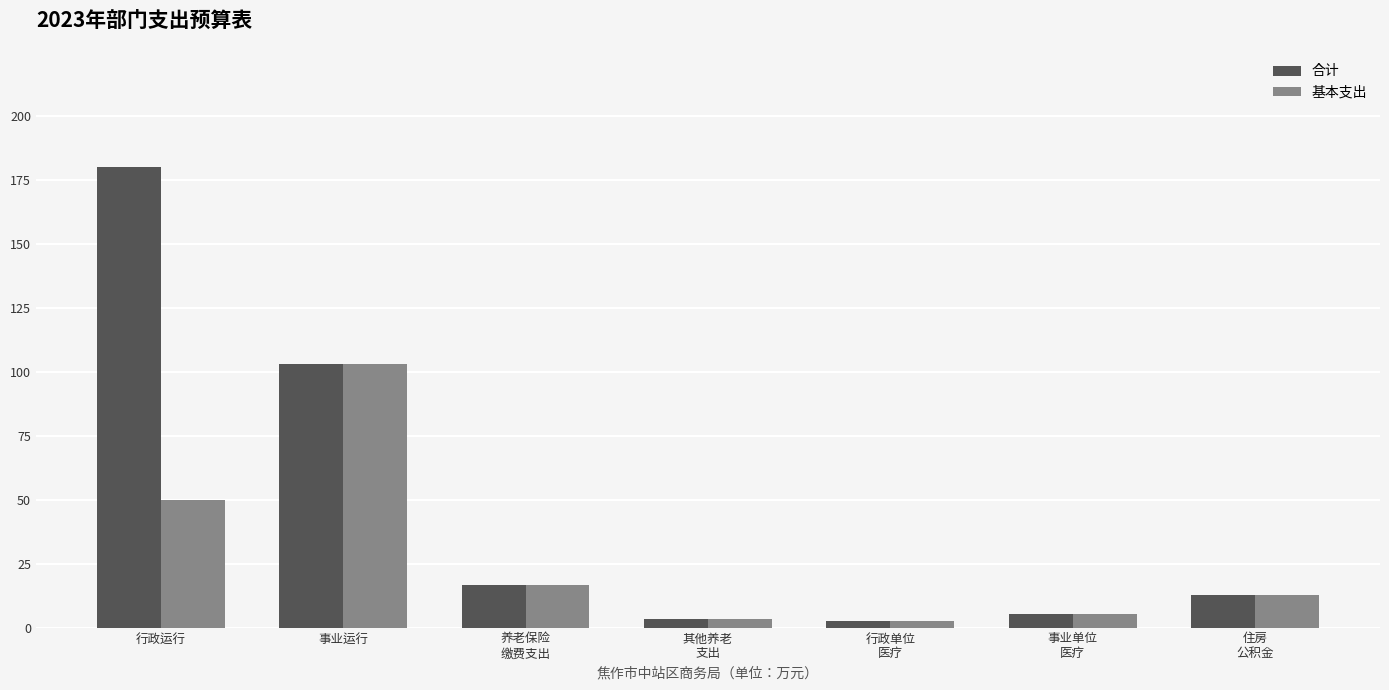

Does the chart contain stacked bars?

No